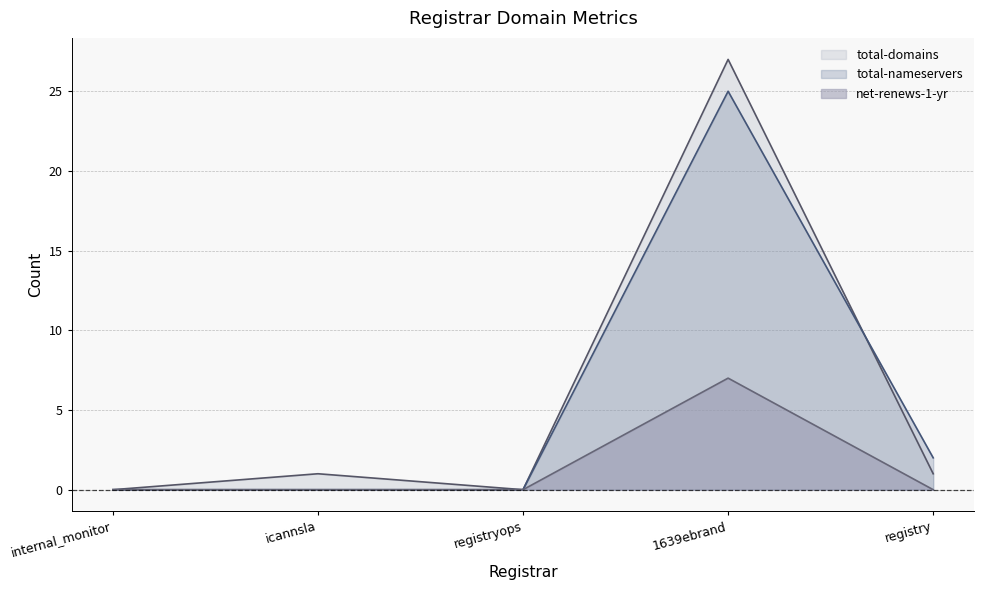

What is the label of the 3rd point from the left?

registryops